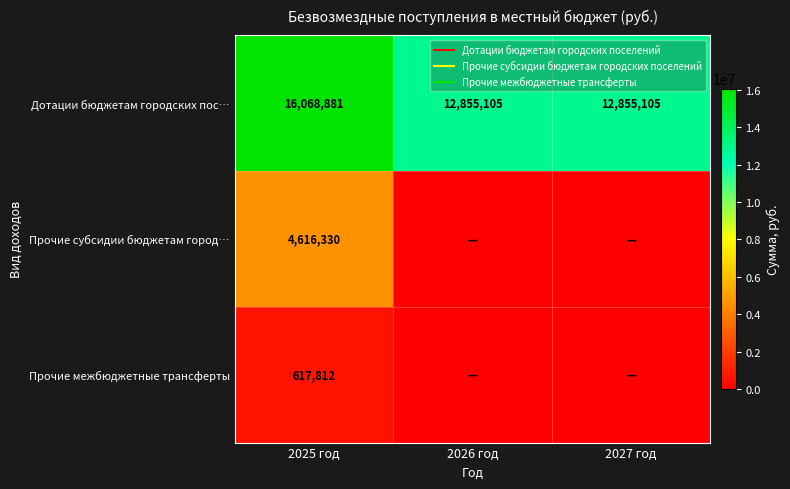

Rank the series at 2027 год from lowest to highest value.

Прочие субсидии бюджетам город…, Прочие межбюджетные трансферты, Дотации бюджетам городских пос…